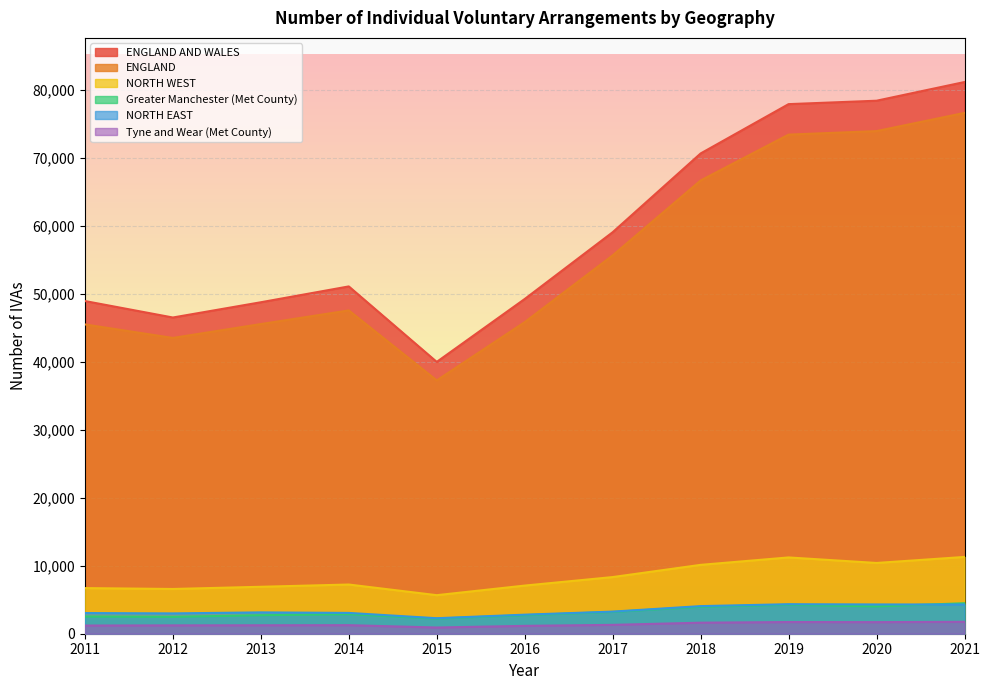

Reading left to right, transcribe all the data shown in this chart.

ENGLAND AND WALES: 2011=48966	2012=46541	2013=48786	2014=51117	2015=40007	2016=49265	2017=59092	2018=70685	2019=77946	2020=78448	2021=81199
ENGLAND: 2011=45522	2012=43535	2013=45576	2014=47585	2015=37282	2016=45857	2017=55684	2018=66708	2019=73458	2020=73978	2021=76654
NORTH WEST: 2011=6715	2012=6586	2013=6909	2014=7240	2015=5673	2016=7085	2017=8338	2018=10135	2019=11227	2020=10415	2021=11301
NORTH EAST: 2011=3044	2012=2992	2013=3142	2014=3063	2015=2282	2016=2804	2017=3254	2018=4063	2019=4344	2020=4309	2021=4299
Greater Manchester (Met County): 2011=2529	2012=2483	2013=2720	2014=2878	2015=2230	2016=2731	2017=3209	2018=3969	2019=4260	2020=4017	2021=4488
Tyne and Wear (Met County): 2011=1203	2012=1229	2013=1243	2014=1259	2015=915	2016=1156	2017=1304	2018=1623	2019=1721	2020=1706	2021=1751